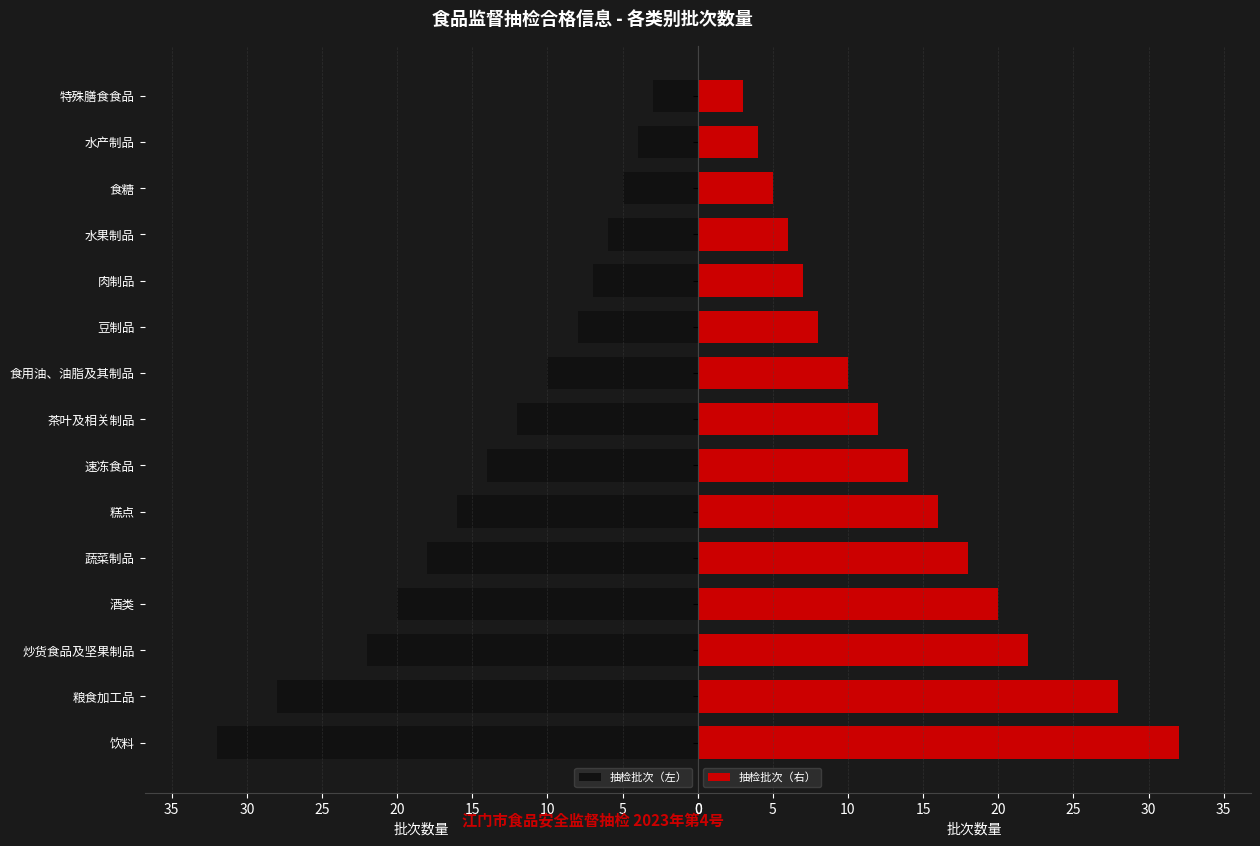

What is the maximum value for 抽检批次（右）?

32